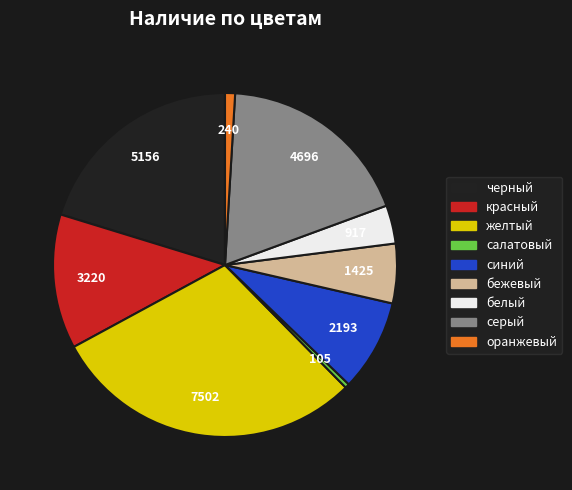

Approximately how many times larger is the value at красный compared to черный?

0.6